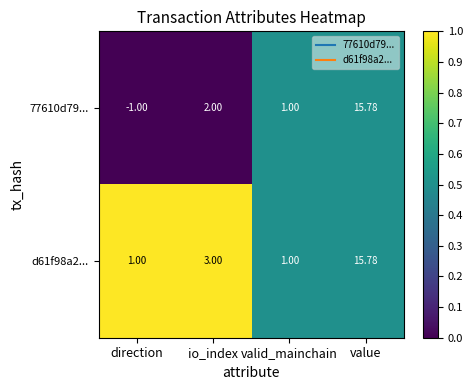

Which category has the lowest value across all series?

direction